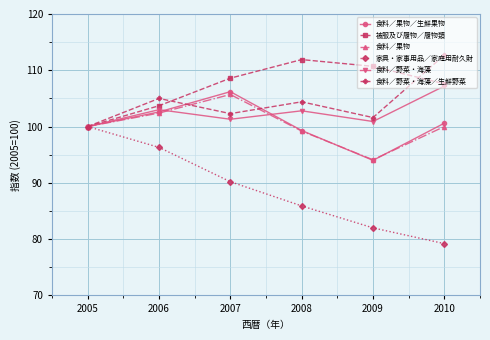

Which series changed the most between 2008 and 2009?

食料／果物／生鮮果物